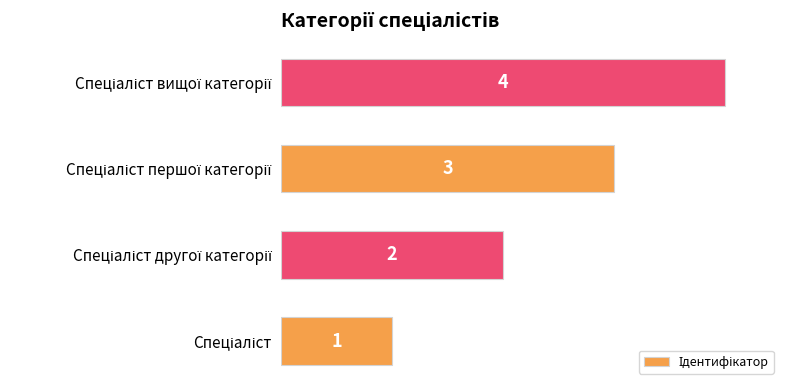

Count the values in the range 2 to 4.

3